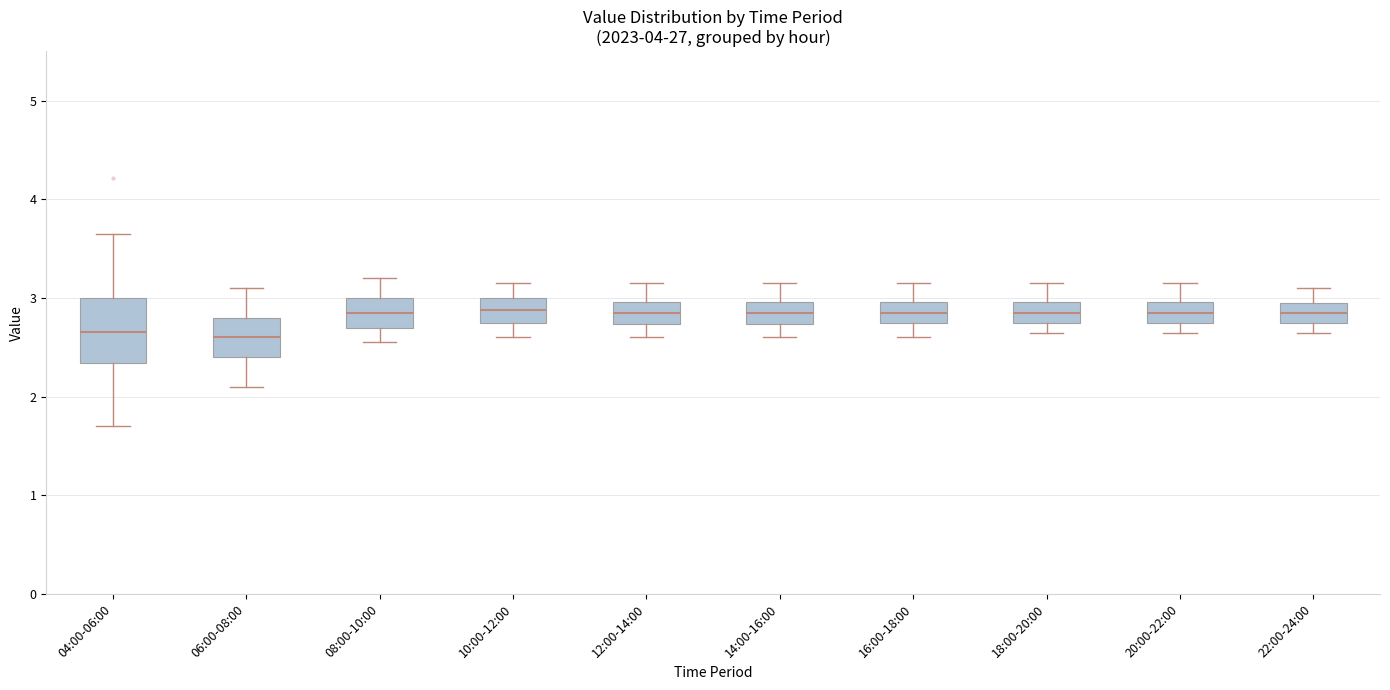

Where is the upper edge of the box for 22:00-24:00 on the y-axis? The values are not printed on the chart, so give them approximately, as read against the axis.

3.0